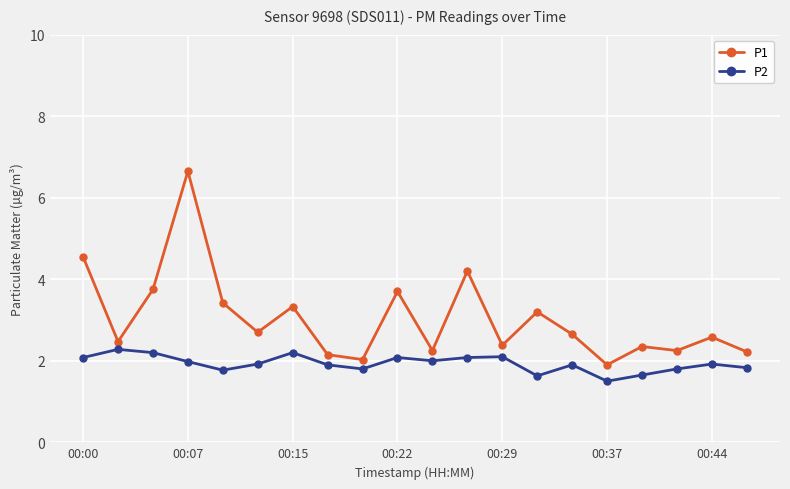

What is the maximum value shown in the chart?

6.7